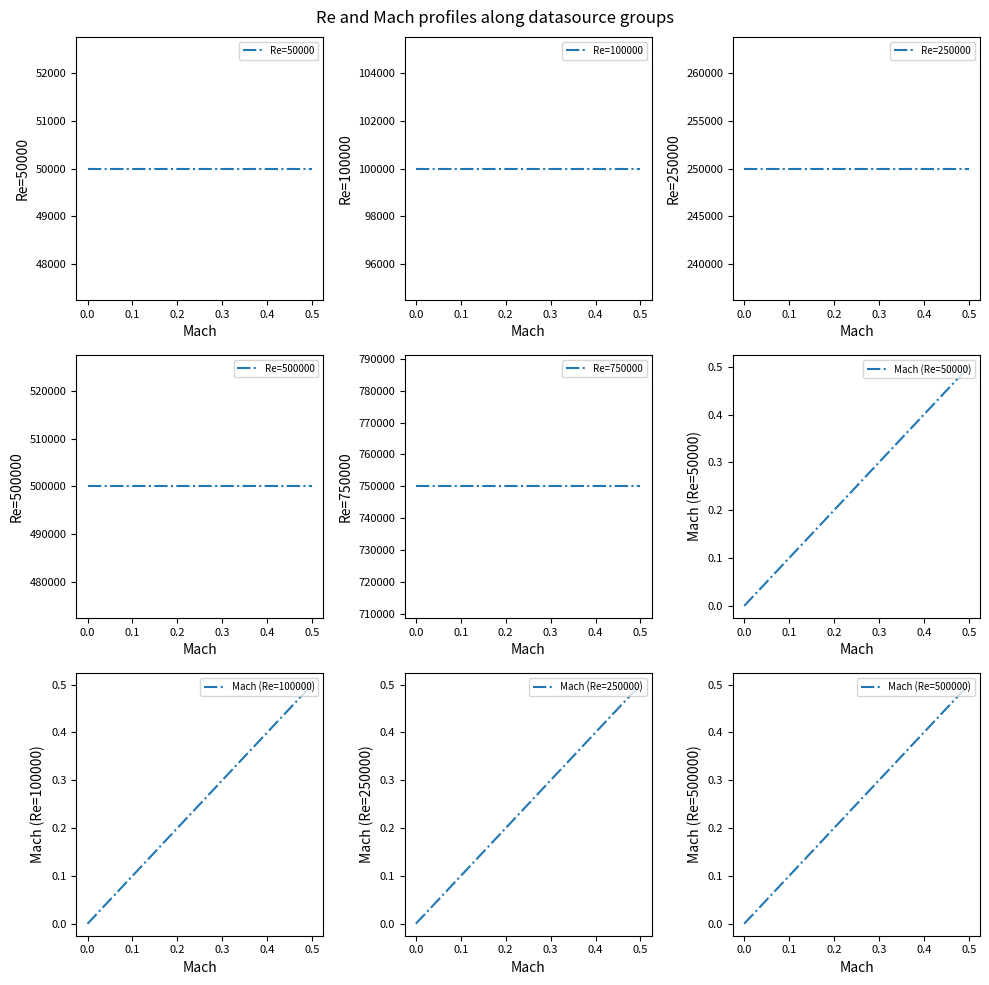

True or false: Mach (Re=50000) has more than 0 points higher than both neighbors.

False